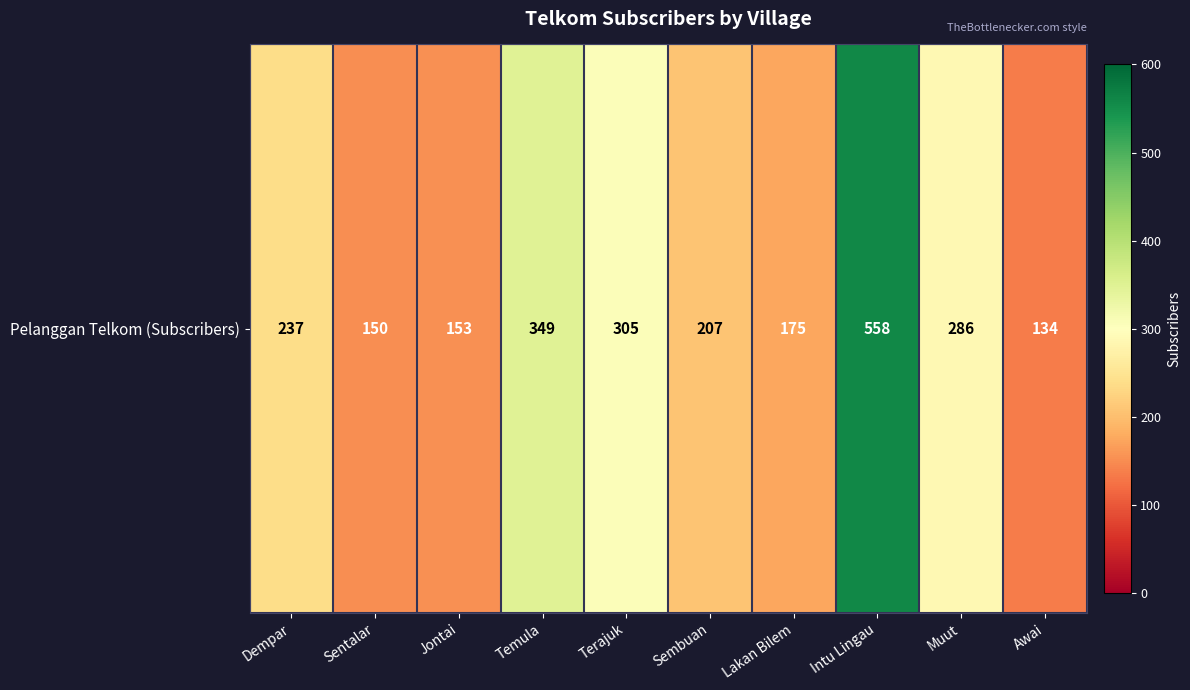

Is it true that the value at Awai is 196?

False